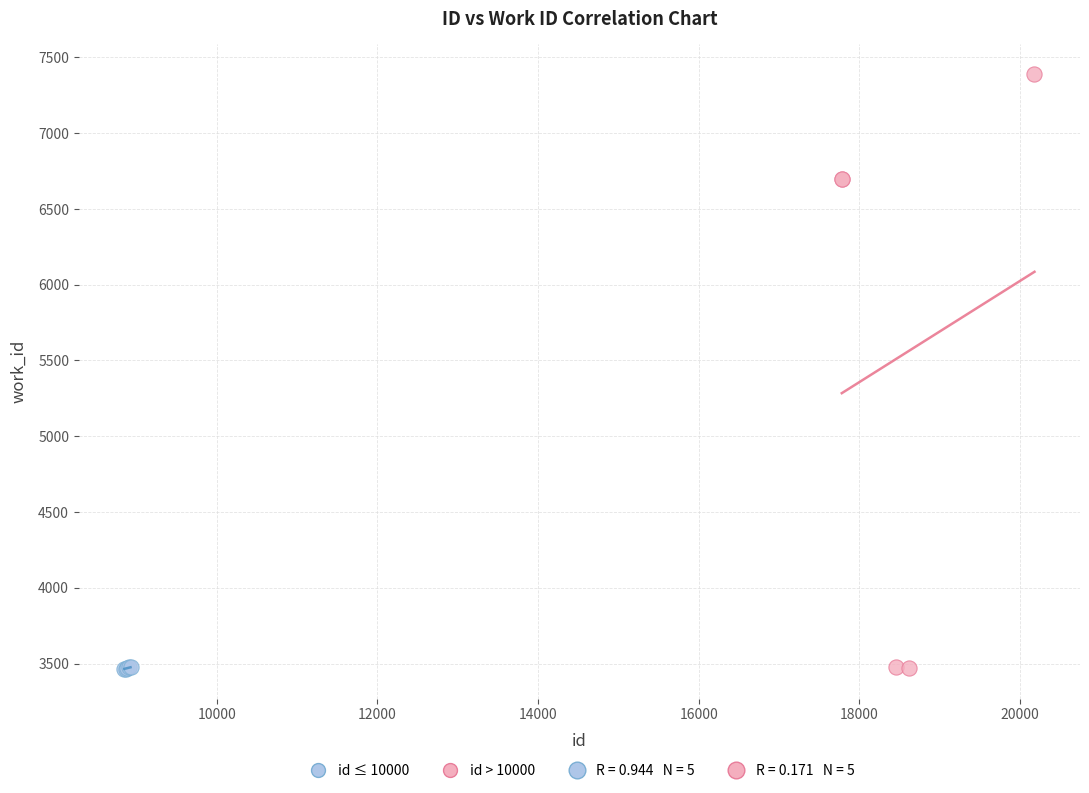

Which series has the largest Y range (max minus min)?

id > 10000